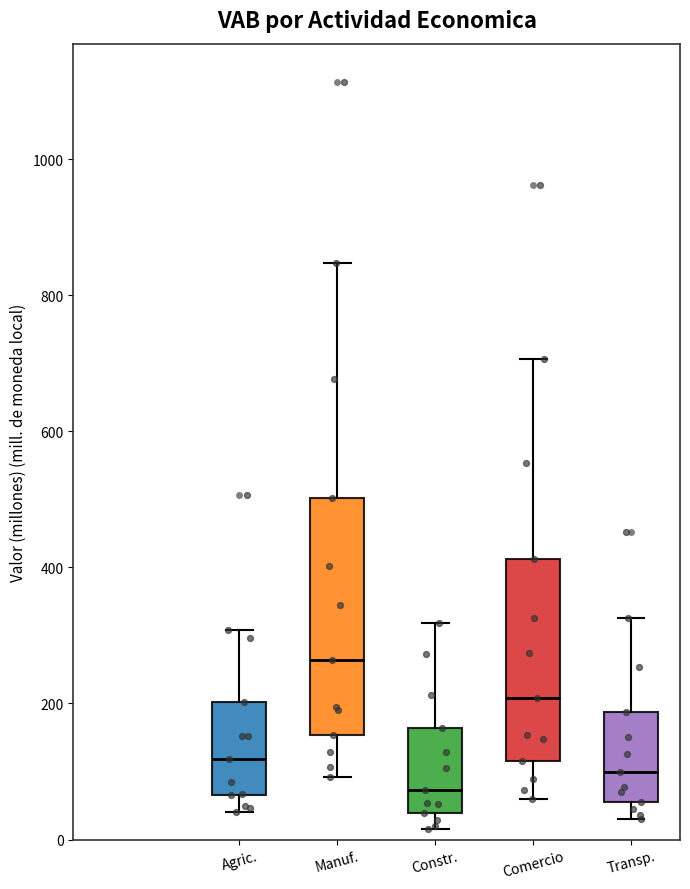

Where does the median line of the box for Comercio sit on the y-axis? The values are not printed on the chart, so give them approximately, as read against the axis.

200